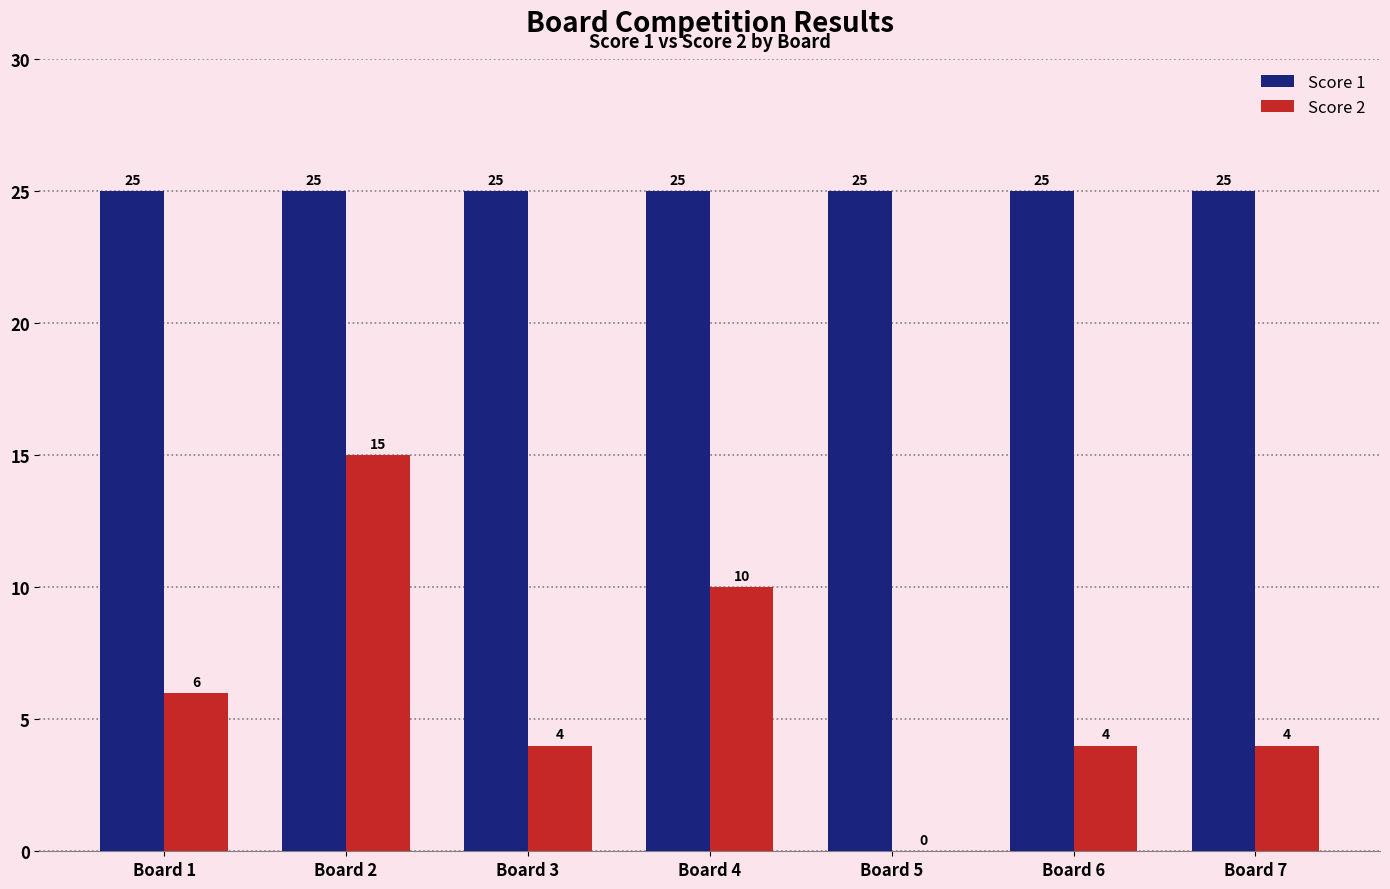

At which label does Score 2 first exceed 4?

Board 1